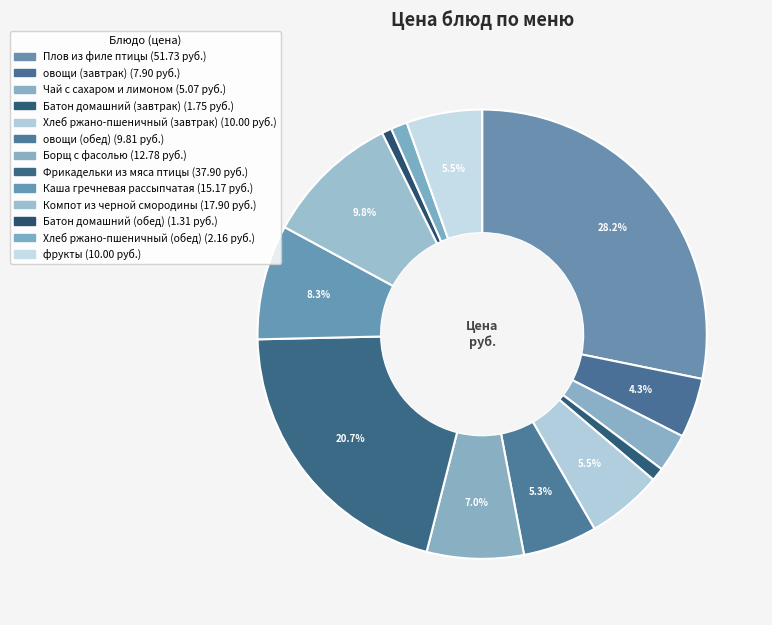

How many segments does this pie chart have?

13